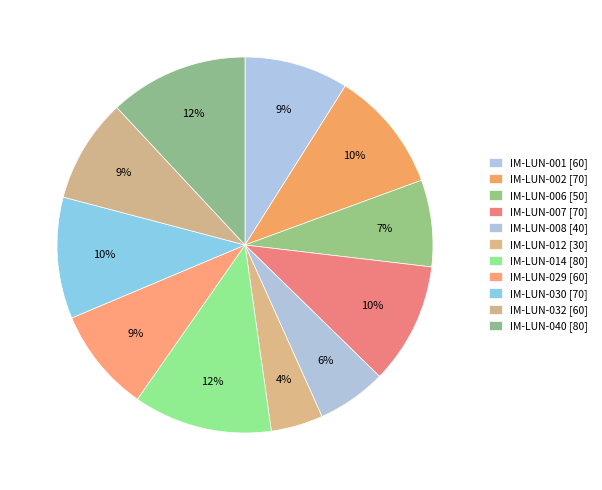

What is the total percentage of IM-LUN-014 and IM-LUN-040?

23.9%